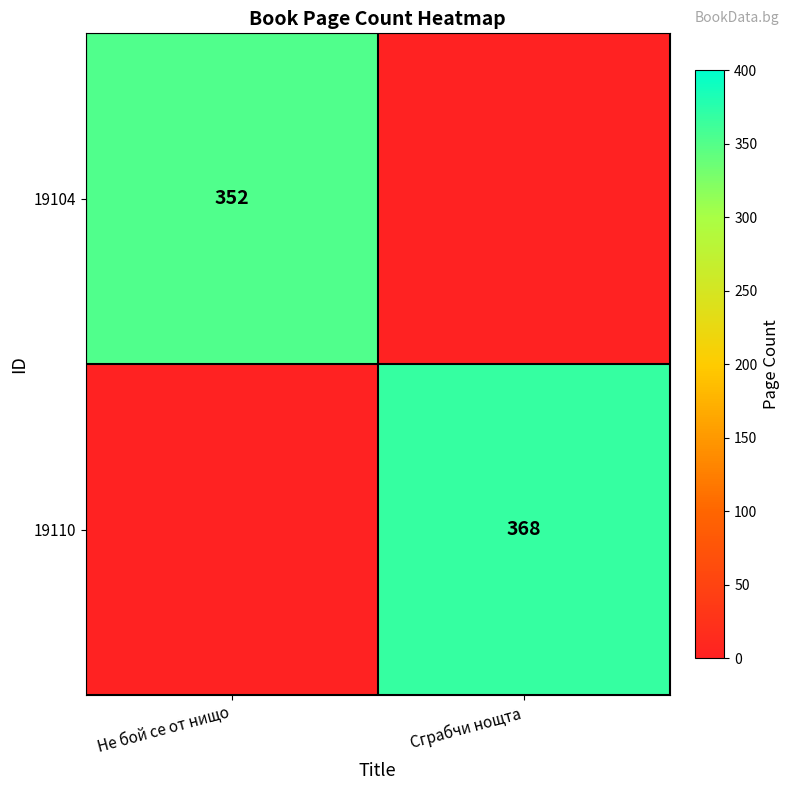

Is the value of 19104 at Не бой се от нищо greater than the value of 19110 at Сграбчи нощта?

No